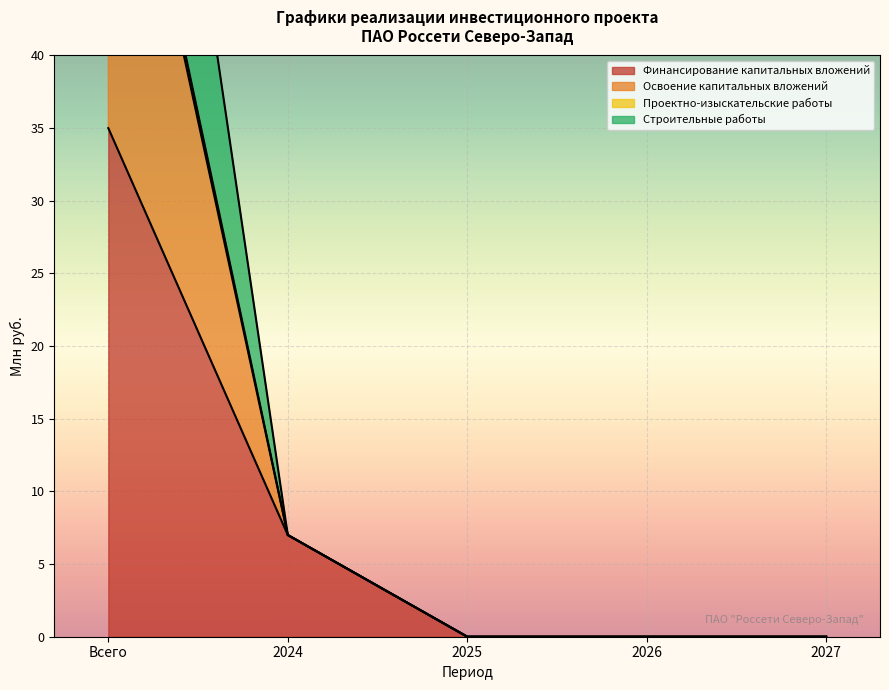

How many series are shown in this chart?

4